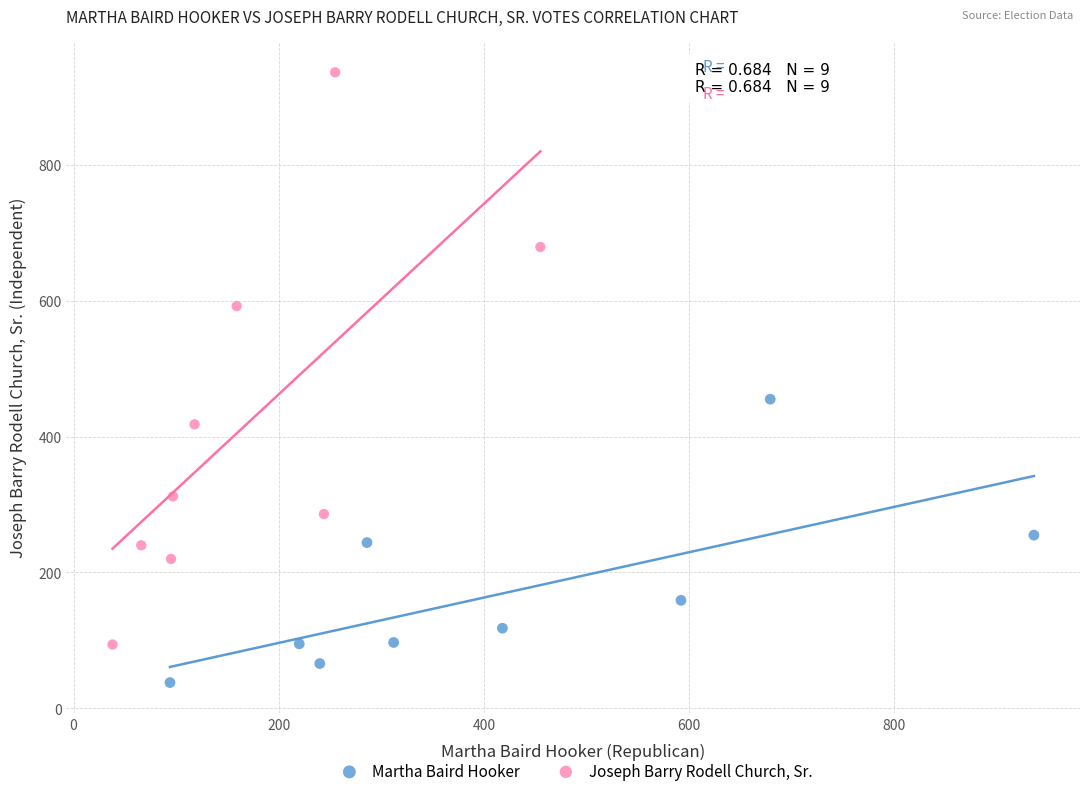

Which series reaches the minimum Y coordinate?

Martha Baird Hooker